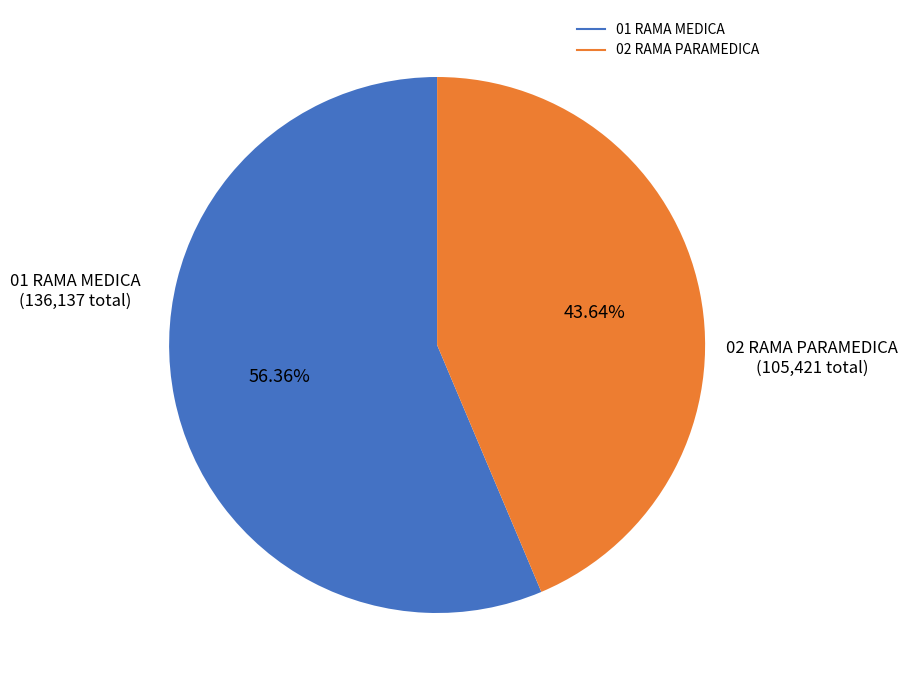

Do 01 RAMA MEDICA and 02 RAMA PARAMEDICA together represent more than half of the pie?

Yes